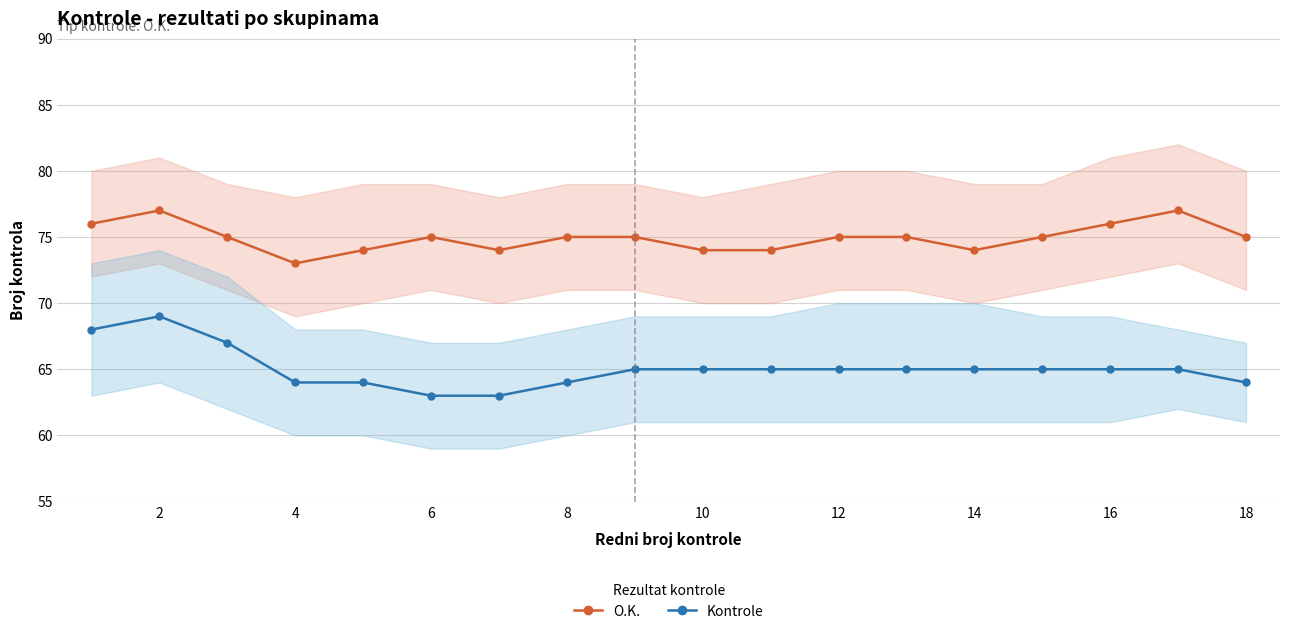

Rank the series at 4 from highest to lowest value.

O.K., Kontrole